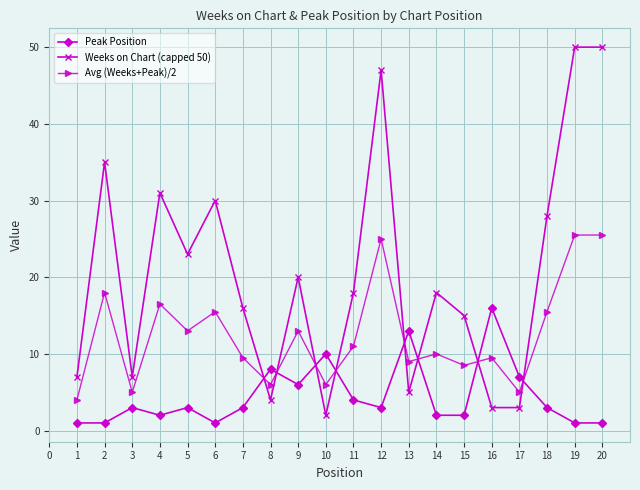

Where do Weeks on Chart (capped 50) and Peak Position first cross each other?

7 and 8